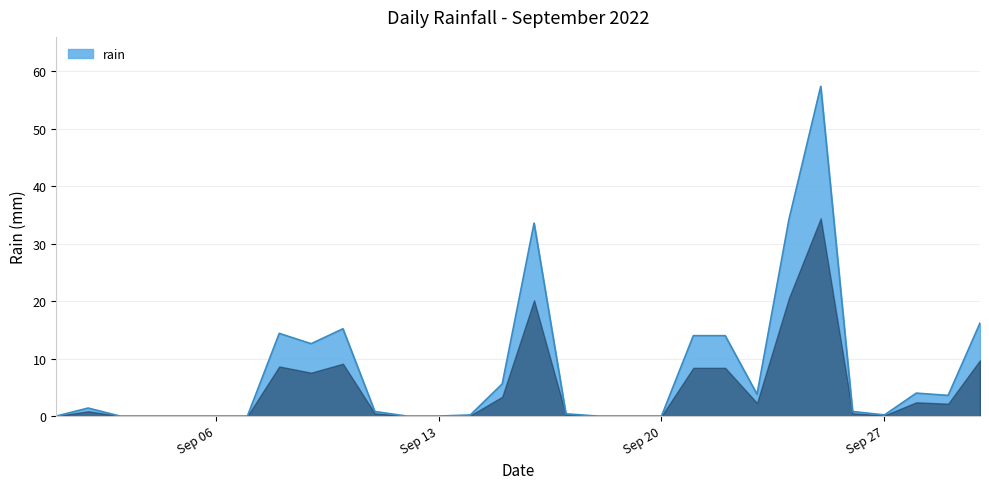

What is the sum of all values?

232.4